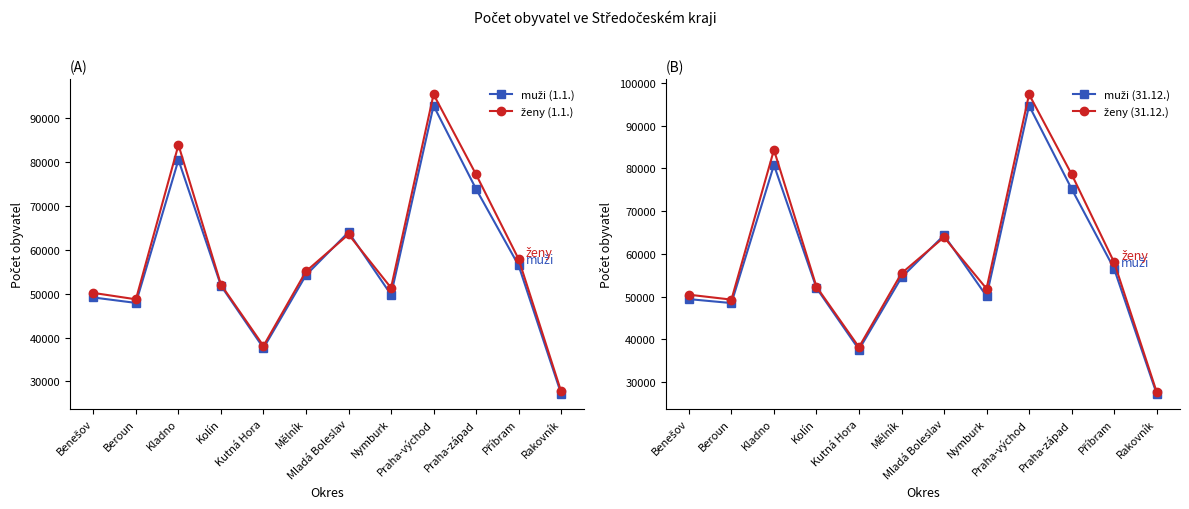

Is it true that ženy (31.12.) equals 38198 at Kutná Hora?

True